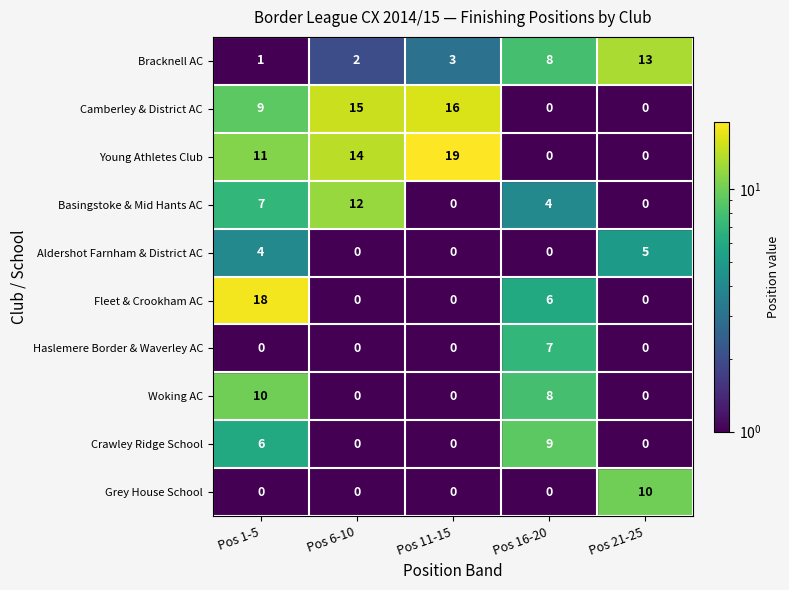

What is the approximate value of Bracknell AC at Pos 16-20?

8